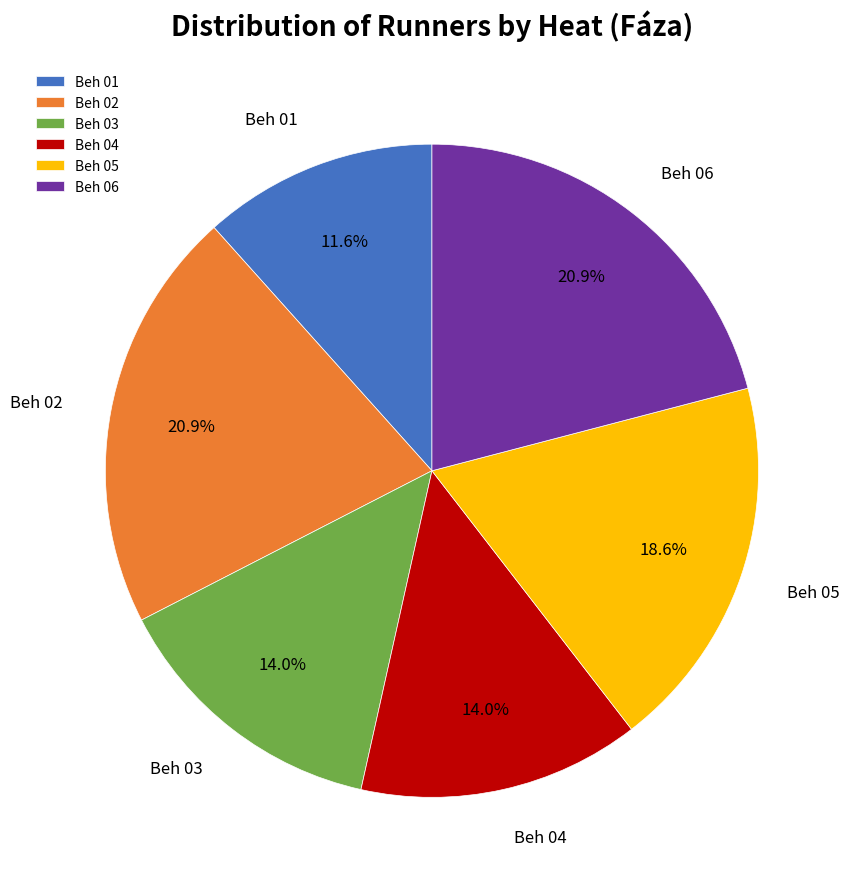

Does Beh 02 represent more than half of the total?

No